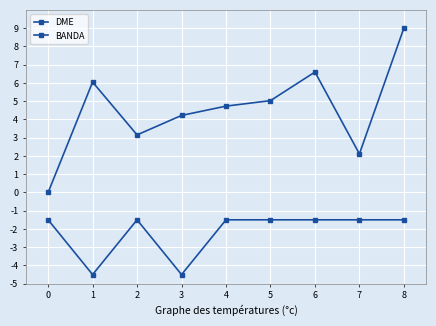

True or false: DME has more than 2 interior local peaks.

False